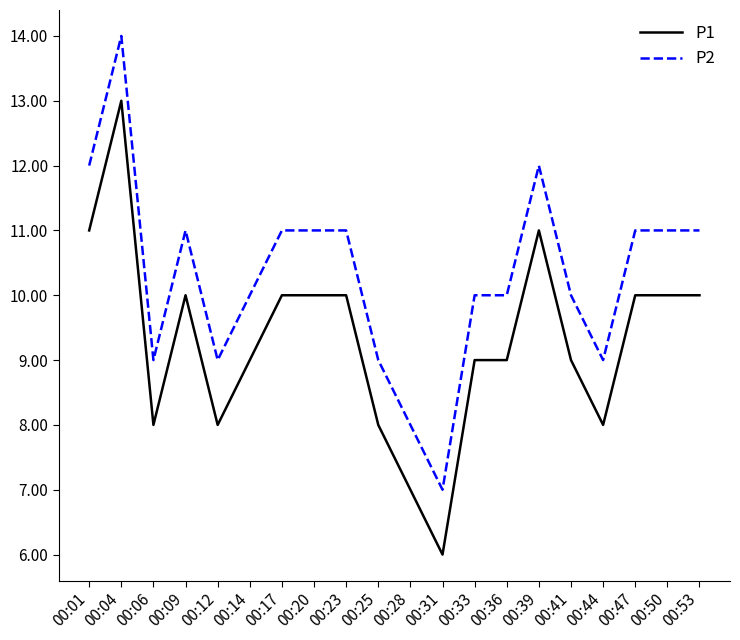

Reading left to right, what are all the values shown in this chart?

P1: 11	13	8	10	8	9	10	10	10	8	7	6	9	9	11	9	8	10	10	10
P2: 12	14	9	11	9	10	11	11	11	9	8	7	10	10	12	10	9	11	11	11